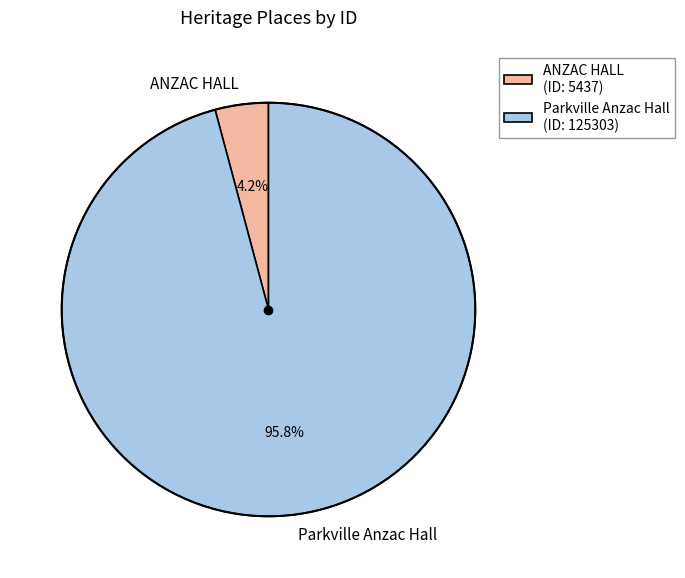

Combined, do ANZAC HALL and Parkville Anzac Hall account for over 50%?

Yes